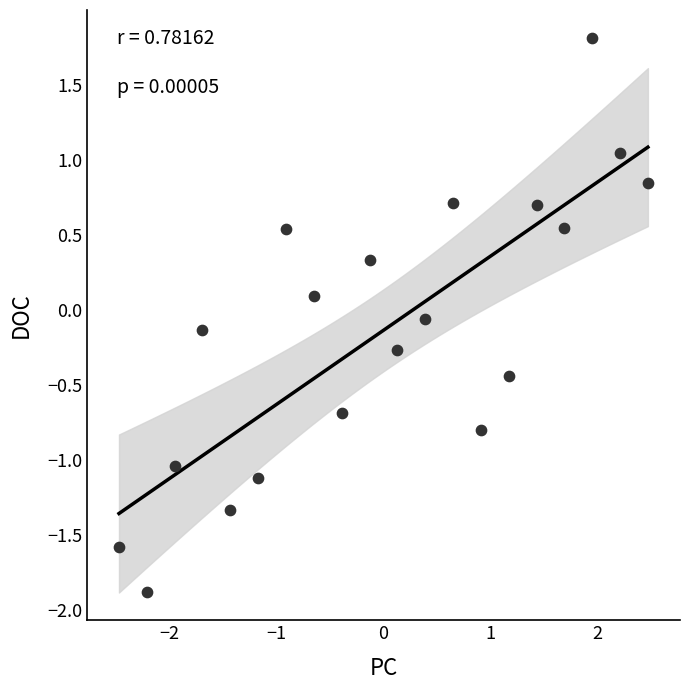

What is the range of Y values (max minus min)?

3.7